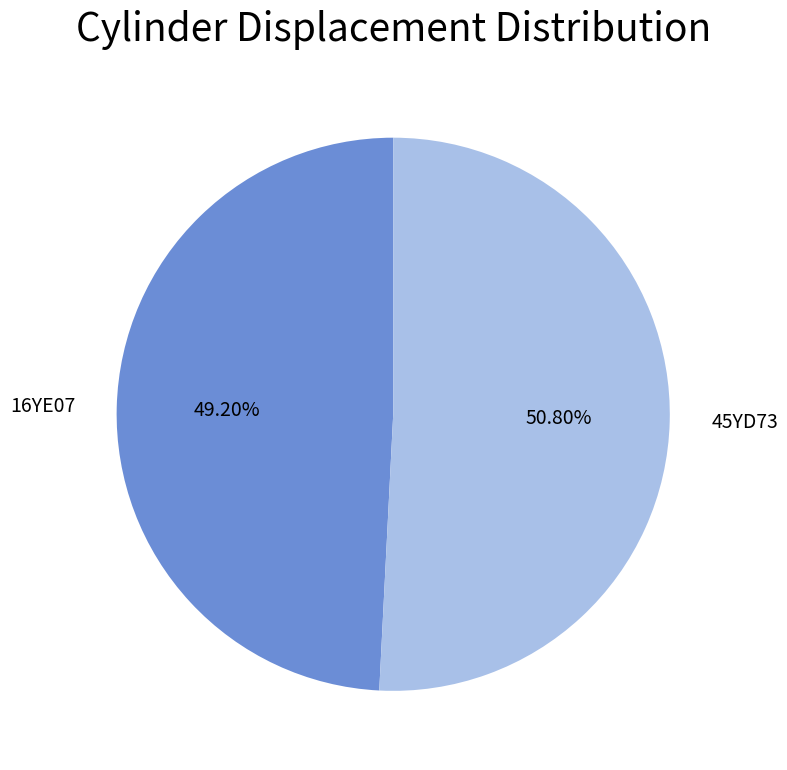

To the nearest percent, what is the difference between the 16YE07 and 45YD73 slice percentages?

2%